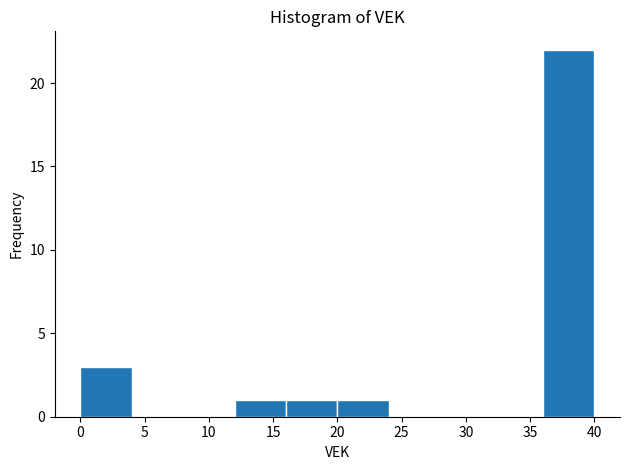

How tall is the bar that spans 16 to 20 on the x-axis? The values are not printed on the chart, so give them approximately, as read against the axis.

1